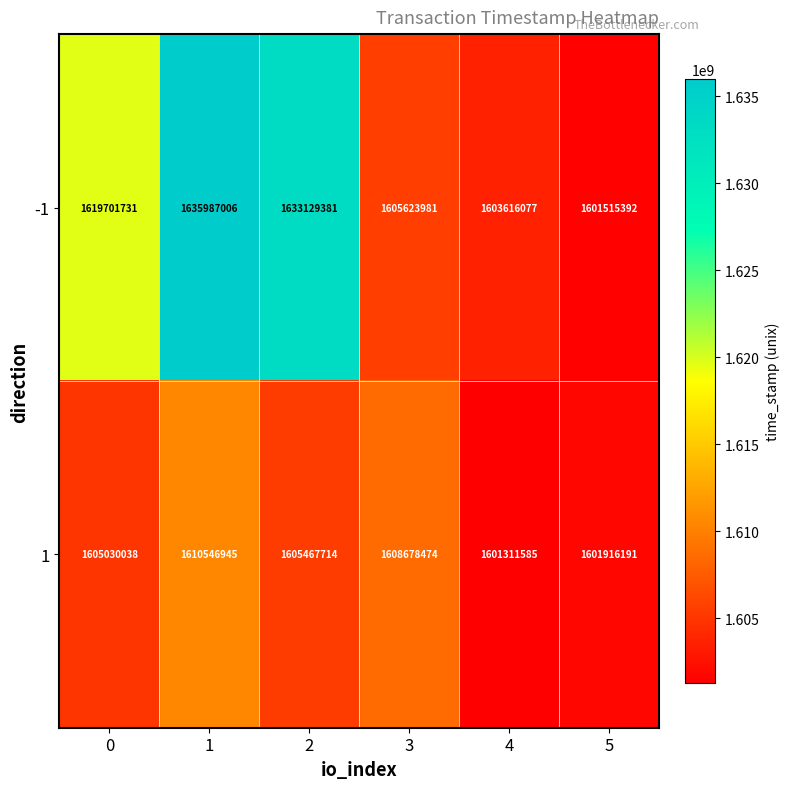

Which series has the largest total across all categories?

-1